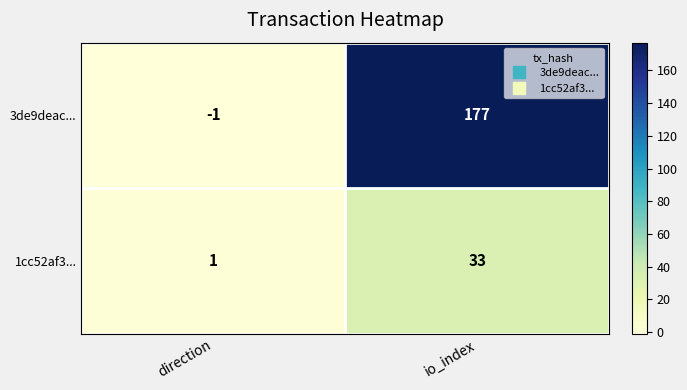

What is the sum of the 1cc52af3... values at io_index and direction?

34